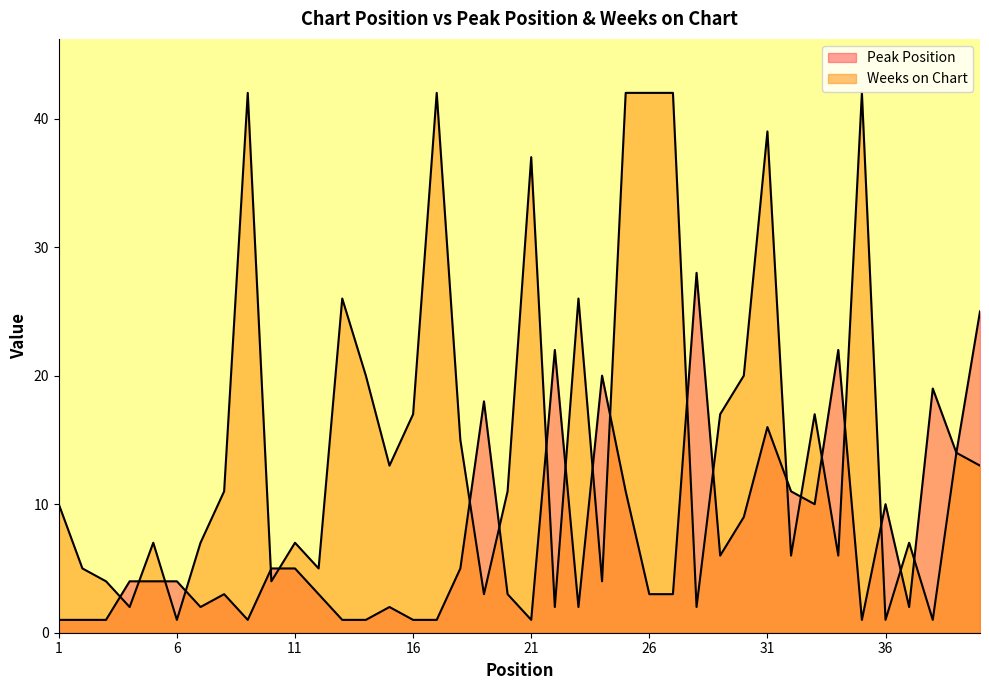

Which series has the largest range (max minus min)?

Weeks on Chart